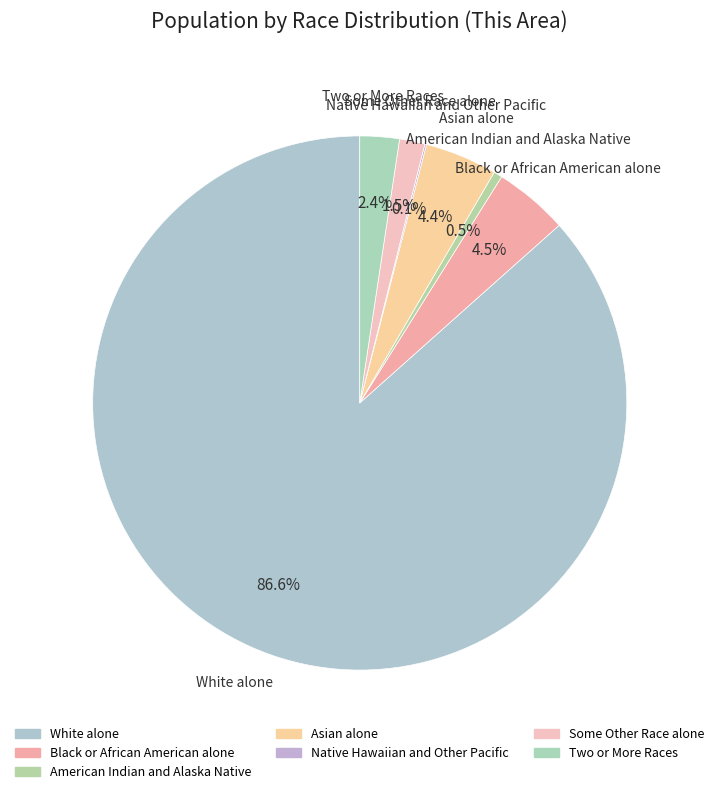

To the nearest percent, what percentage of the pie is Black or African American alone?

4%